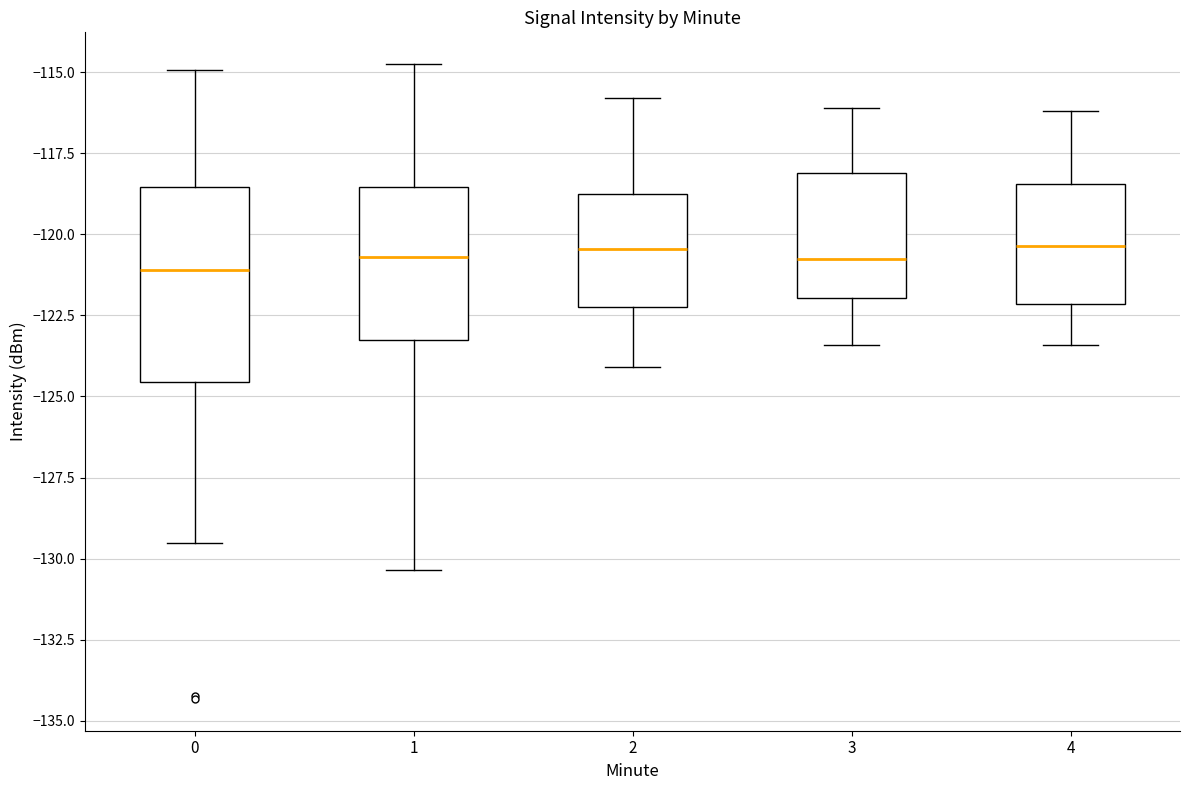

Reading left to right, read every box against the y-axis: the position of its median line, the range the box covers, and the ends of its whiskers. The values are not printed on the chart, so give them approximately, as read against the axis.

0: median -121.0, box -124.5 to -118.5, whiskers -129.5 to -115.0
1: median -120.5, box -123.5 to -118.5, whiskers -130.5 to -115.0
2: median -120.5, box -122.0 to -118.5, whiskers -124.0 to -116.0
3: median -120.5, box -122.0 to -118.0, whiskers -123.5 to -116.0
4: median -120.5, box -122.0 to -118.5, whiskers -123.5 to -116.0